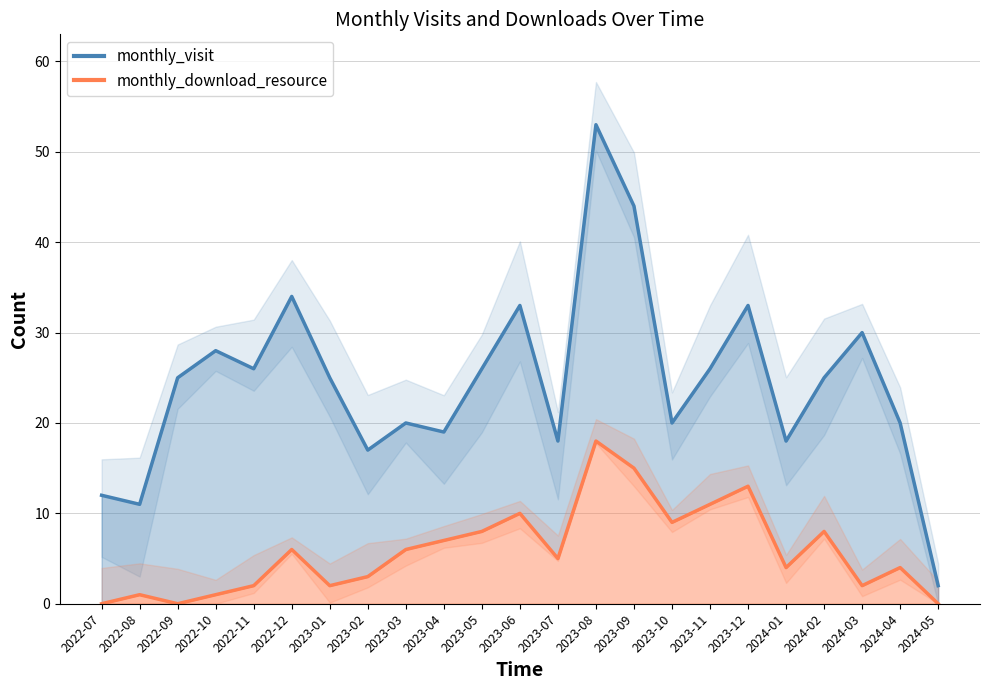

At which label does monthly_download_resource (line) reach its minimum?

2022-07